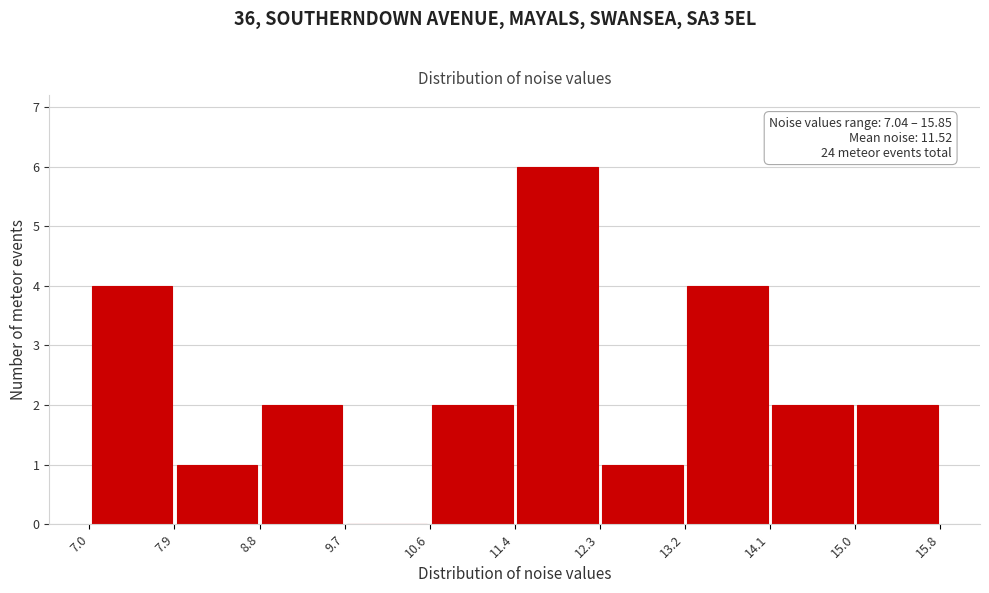

Over which range of the x-axis is the bar tallest?

11.4 to 12.3